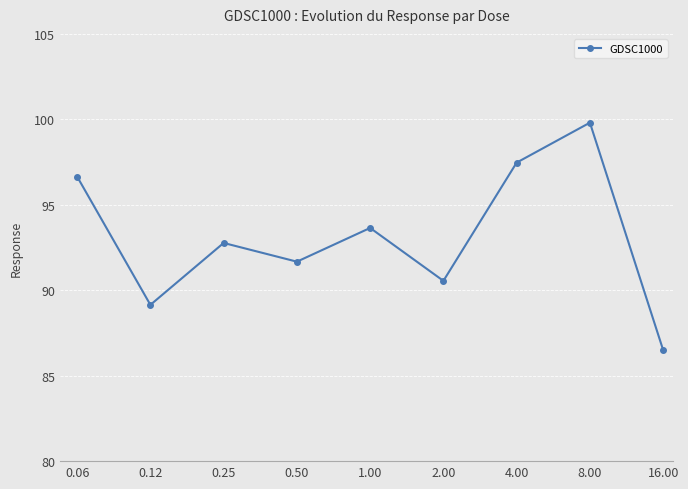

True or false: the data has more than 0 interior local peaks.

True